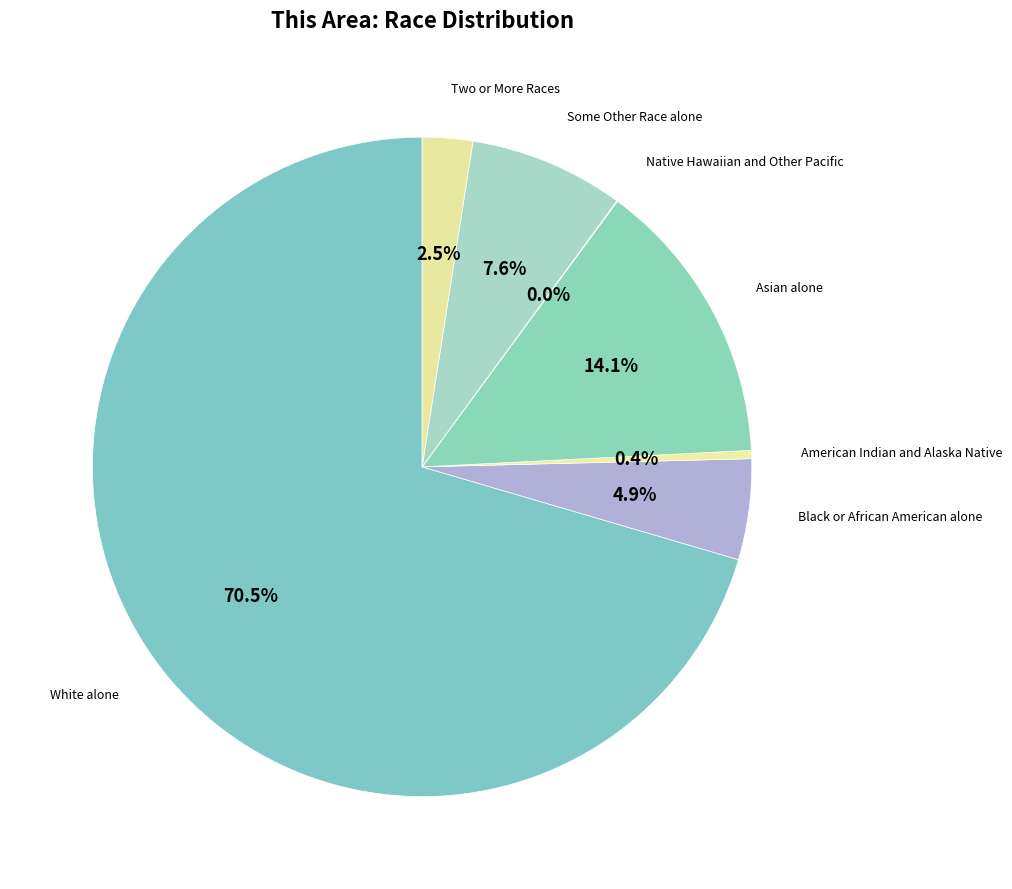

Which category accounts for the majority?

White alone